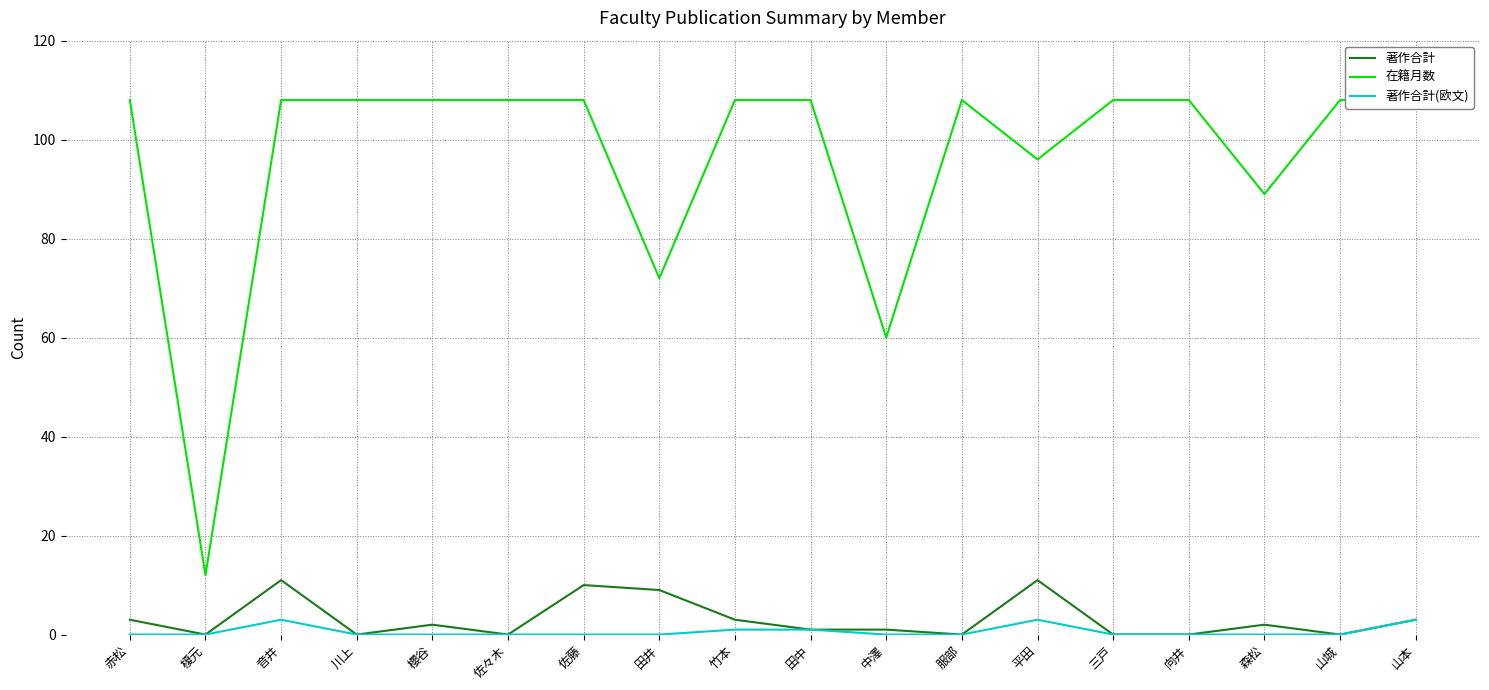

The 著作合計(欧文) series shows 0 at 服部. True or false?

True